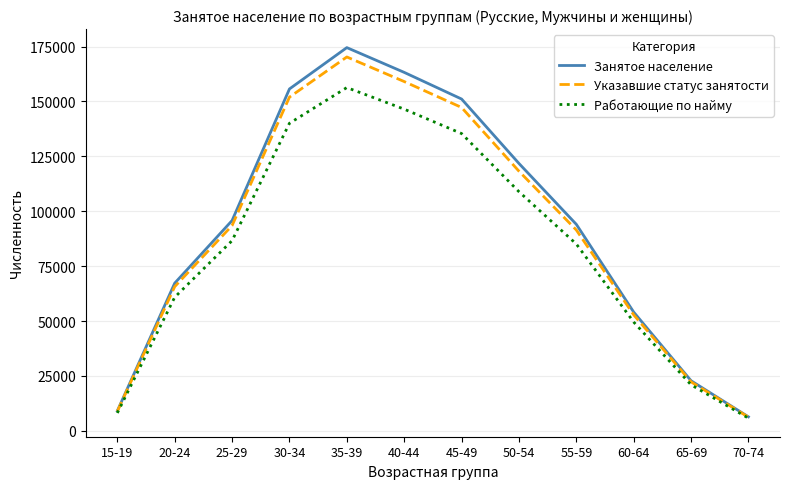

Where is the first local maximum for Занятое население?

35-39